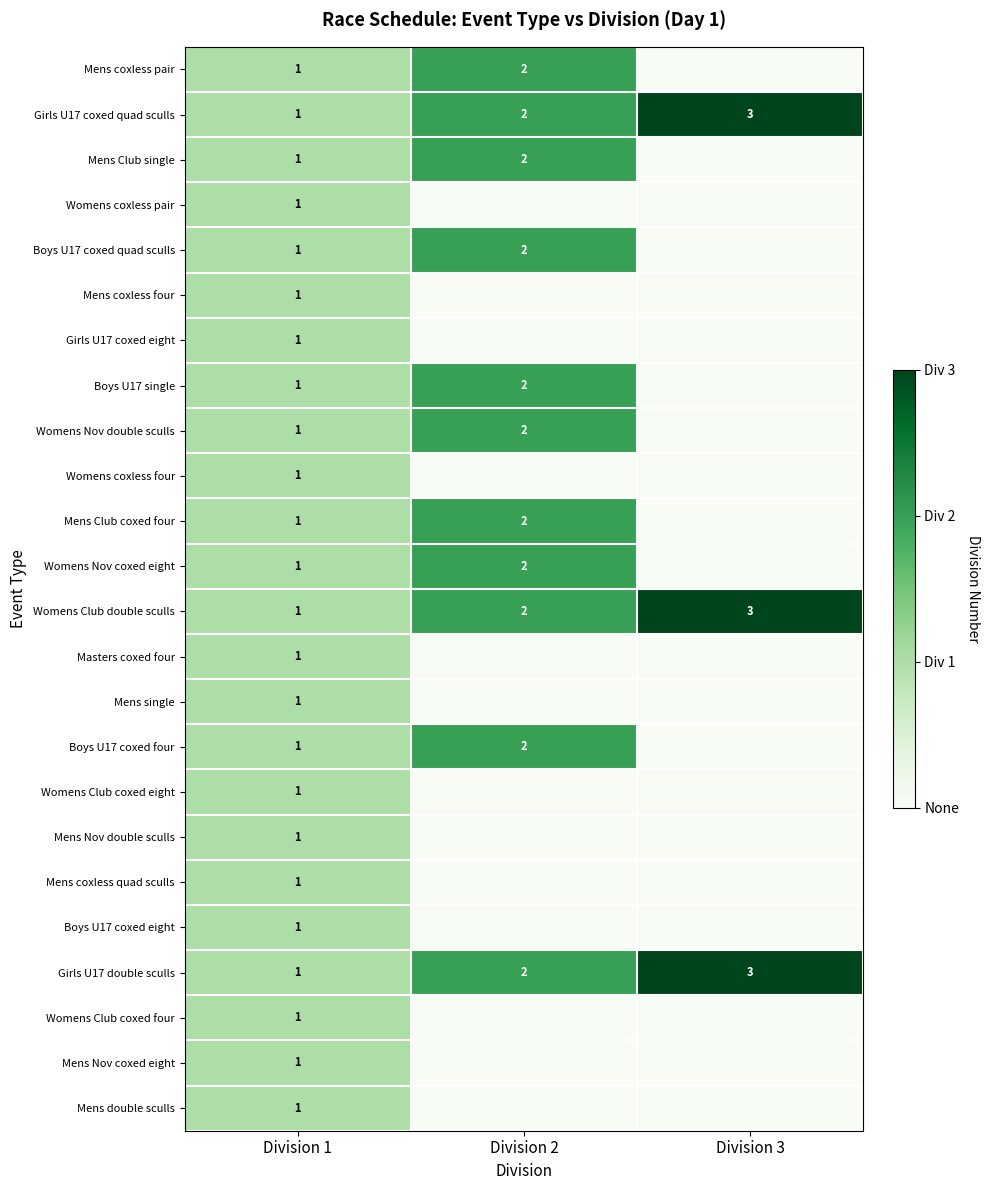

The value of Mens coxless pair at Division 1 is 0. True or false?

False